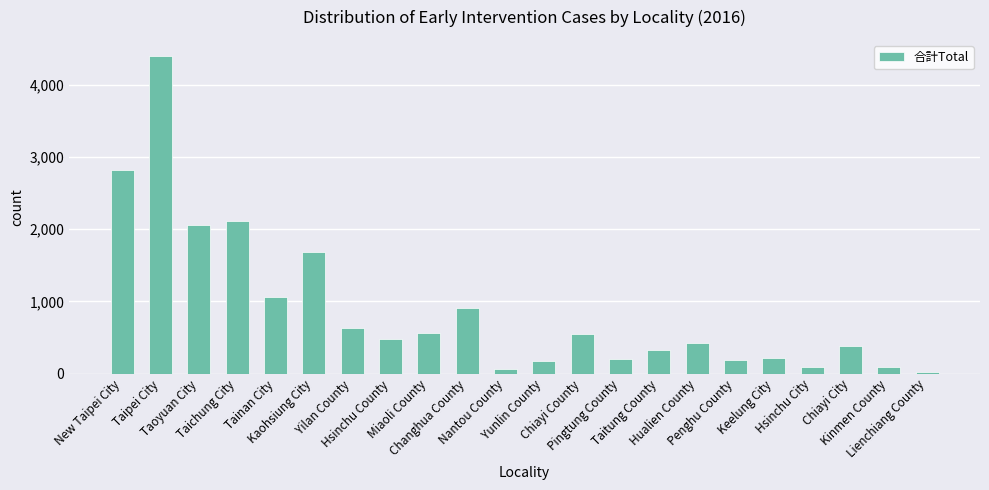

Which has a higher value, Kaohsiung City or Hsinchu City?

Kaohsiung City